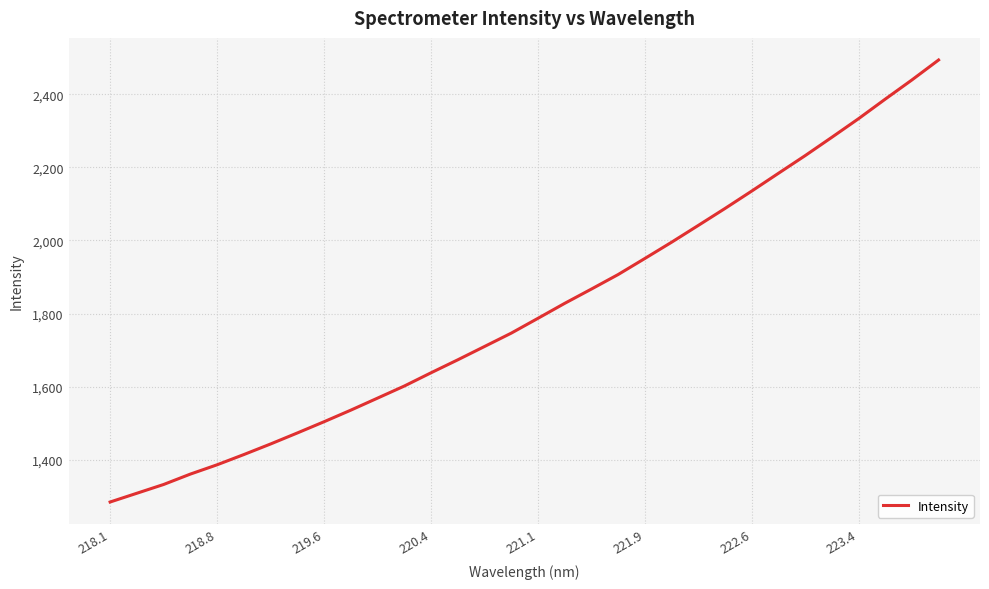

What is the greatest value displayed?

2493.7